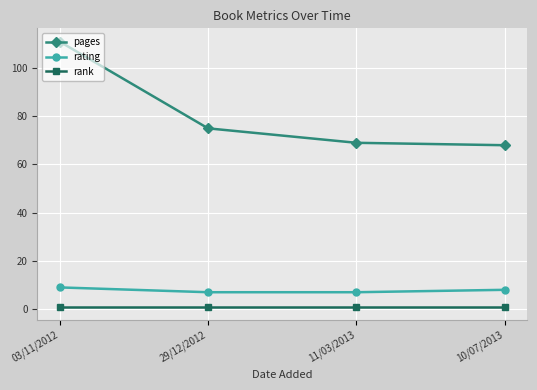

At which label is pages closest to 89?

29/12/2012